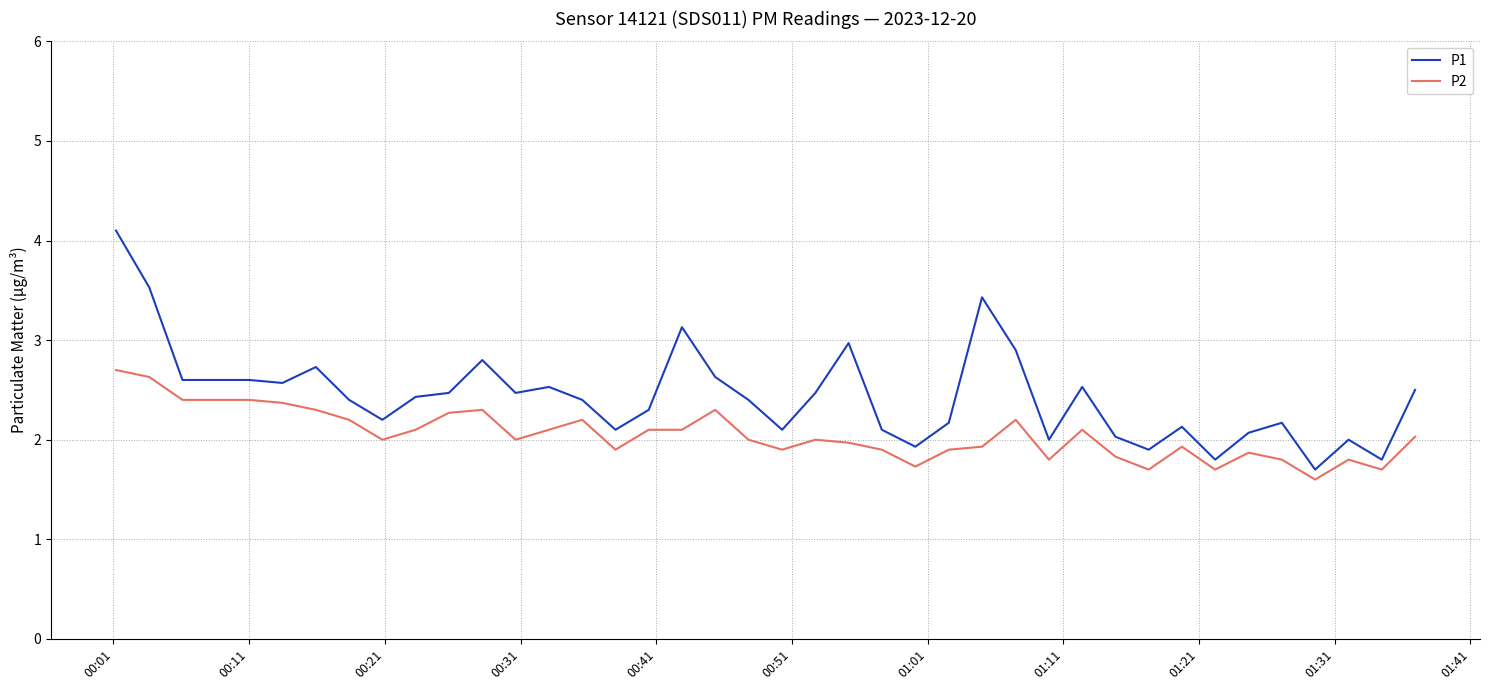

What is the minimum value shown in the chart?

1.6